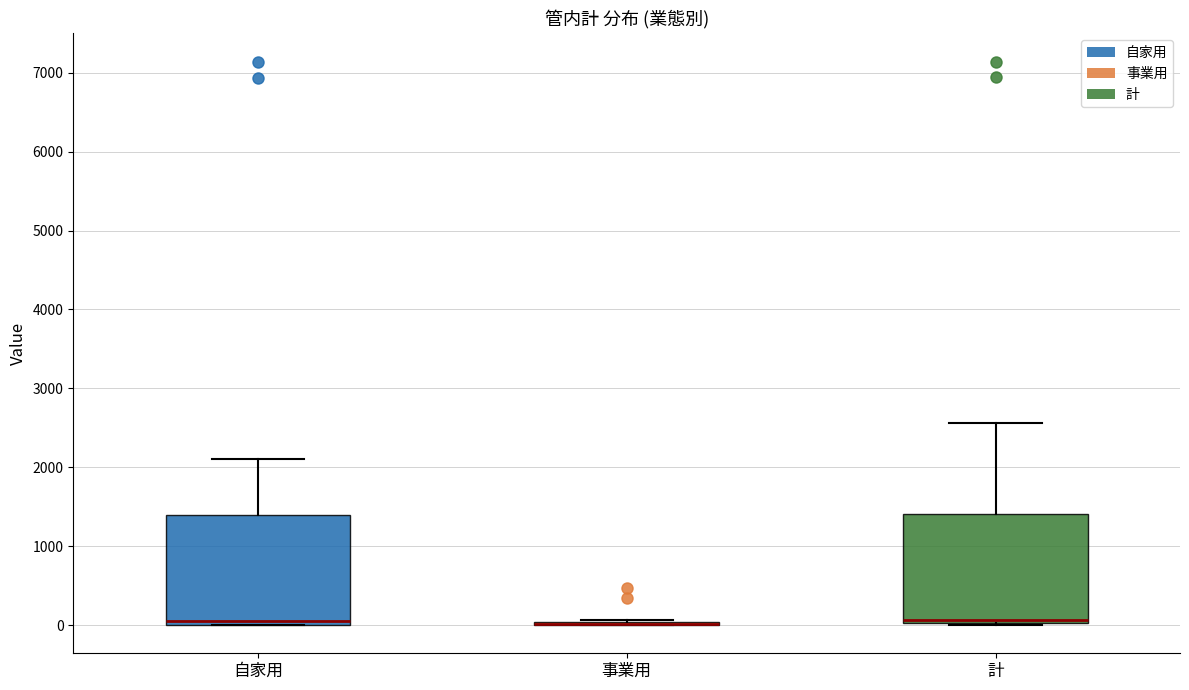

Reading left to right, read every box against the y-axis: the position of its median line, the range the box covers, and the ends of its whiskers. The values are not printed on the chart, so give them approximately, as read against the axis.

自家用: median 100, box 0 to 1400, whiskers 0 to 2100
事業用: box collapsed to a line at 0, whiskers 0 to 100
計: median 100, box 0 to 1400, whiskers 0 to 2600